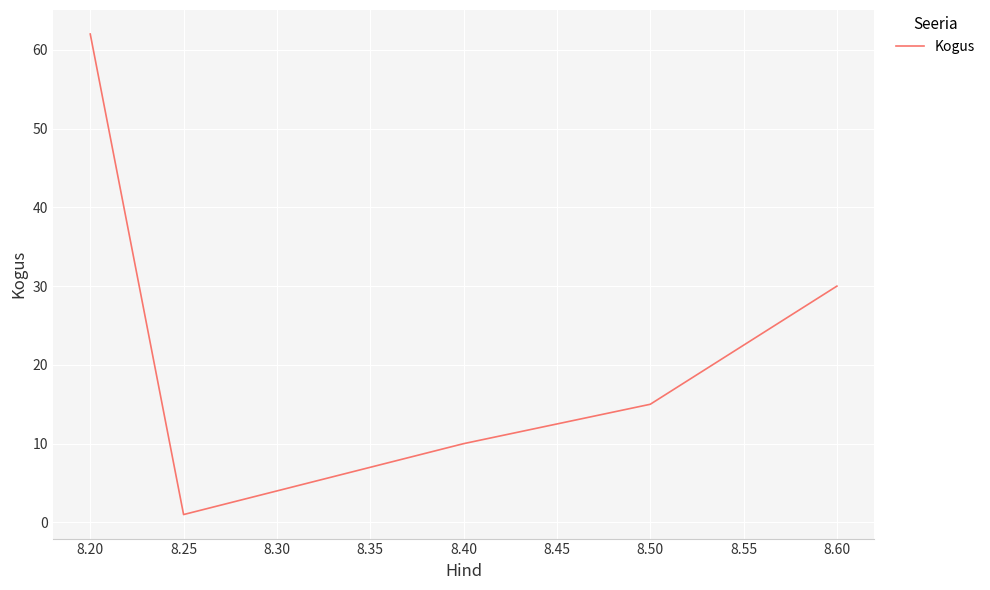

Where is the data nearest to the value 31?

8.60